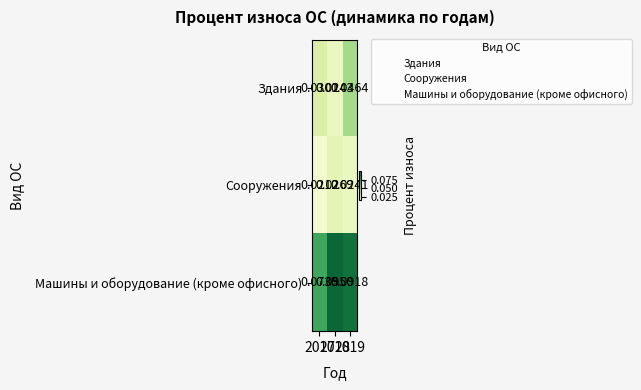

Rank the series by their maximum value, from lowest to highest.

Сооружения, Здания, Машины и оборудование (кроме офисного)